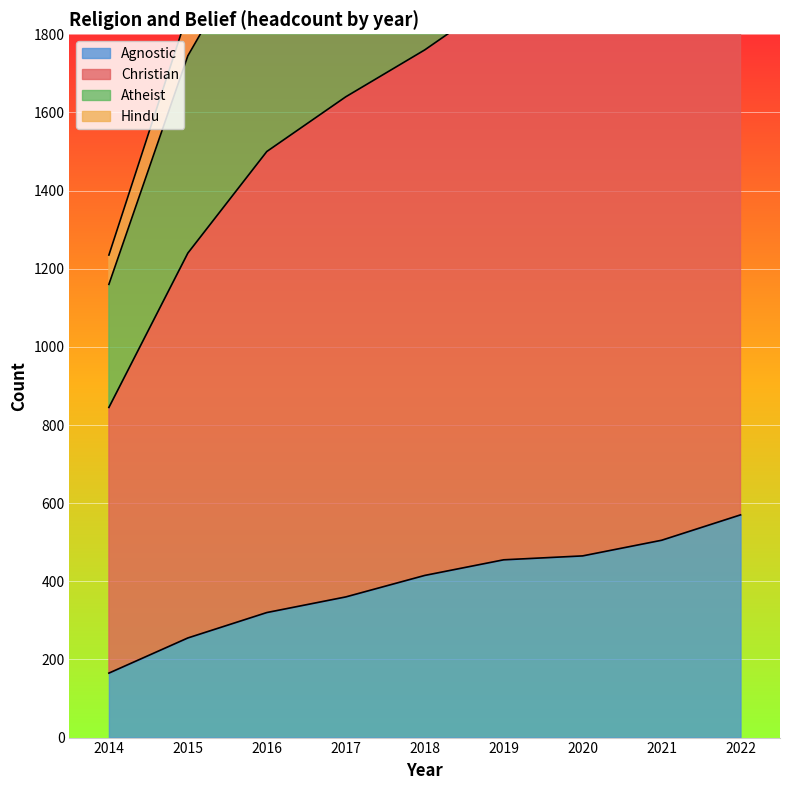

Which category has the highest value in the Agnostic series?

2022